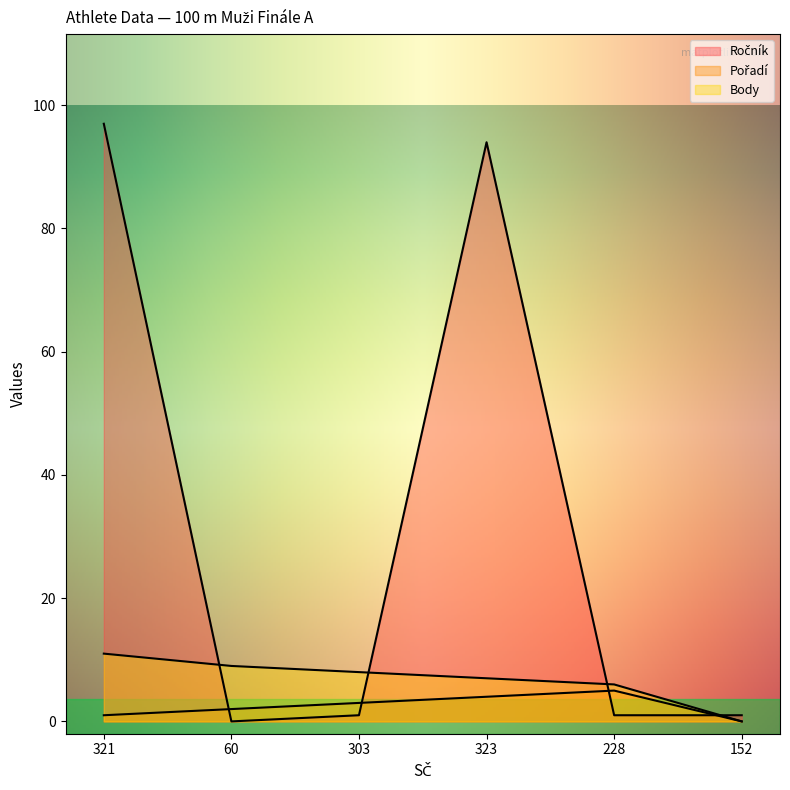

List the series in order of their peak value, highest first.

Ročník, Body, Pořadí